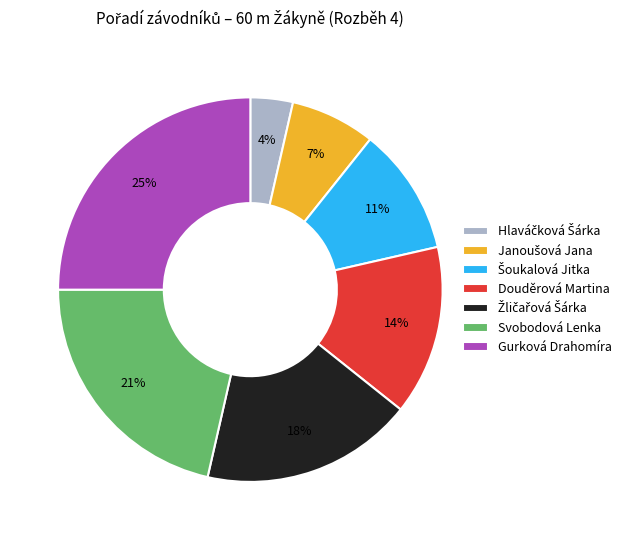

To the nearest percent, what is the difference between the largest and smallest slice percentages?

21%